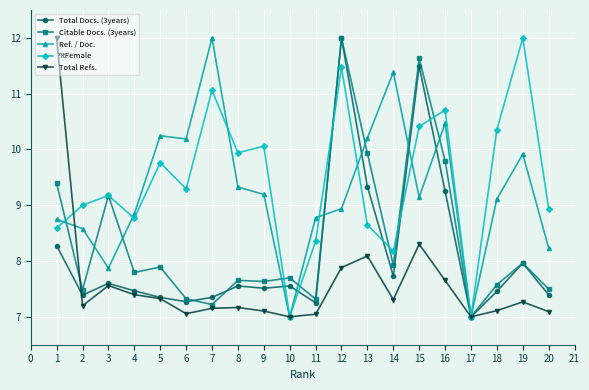

What is the total value across all series at 10?

36.3